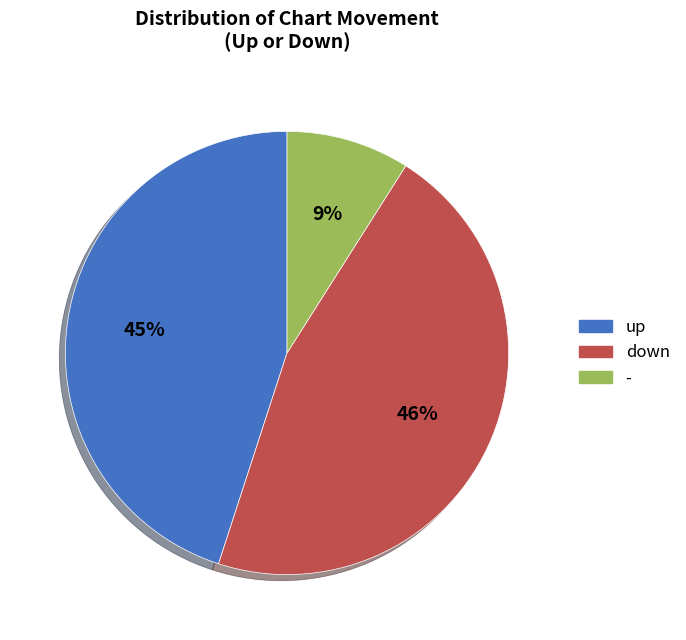

Is it true that - is 9% of the pie?

True